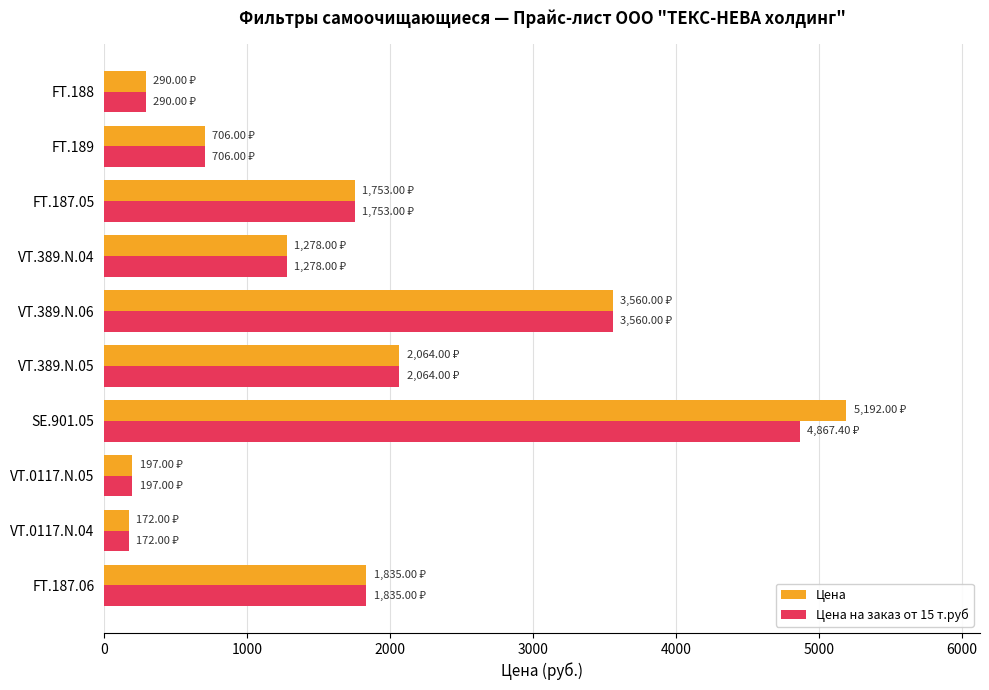

Which series has the largest range (max minus min)?

Цена